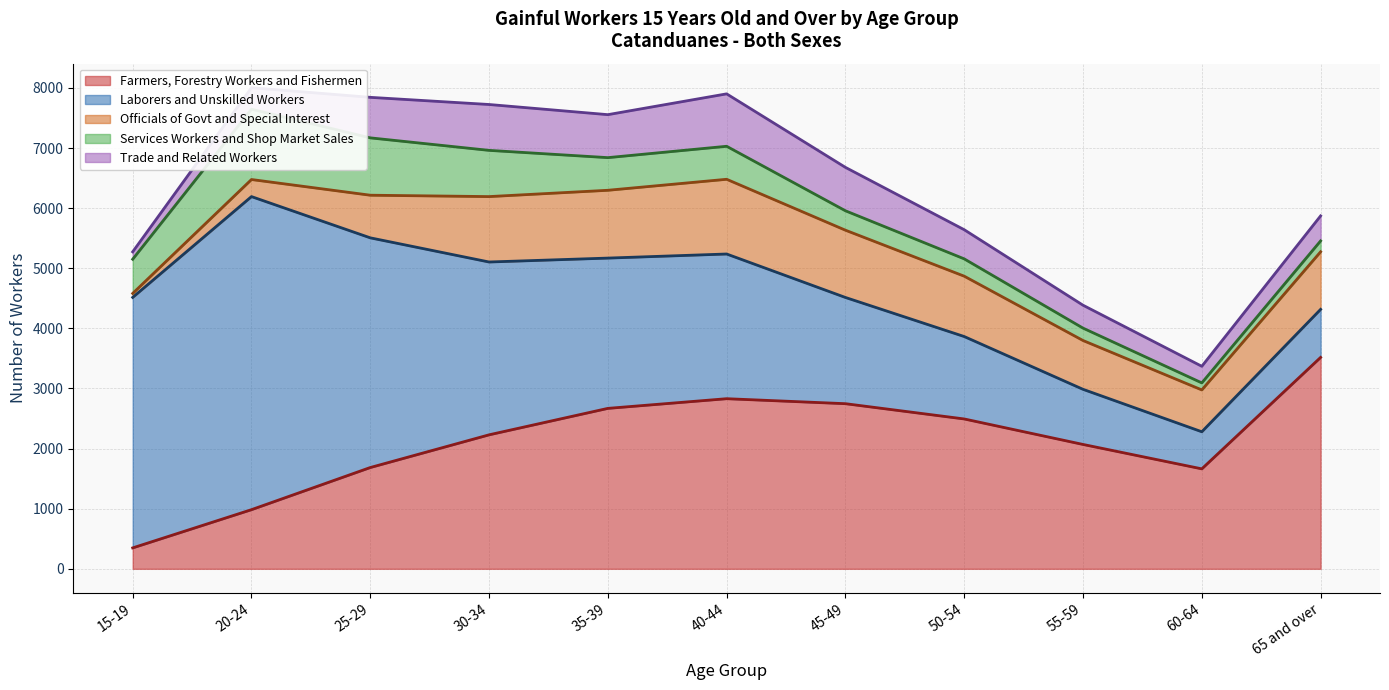

Which series has the largest total across all categories?

Laborers and Unskilled Workers